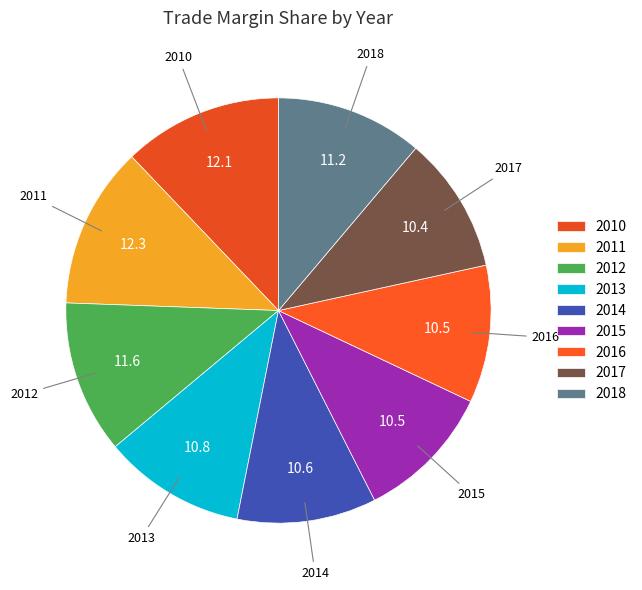

What percentage is the 2012 slice, to the nearest percent?

12%